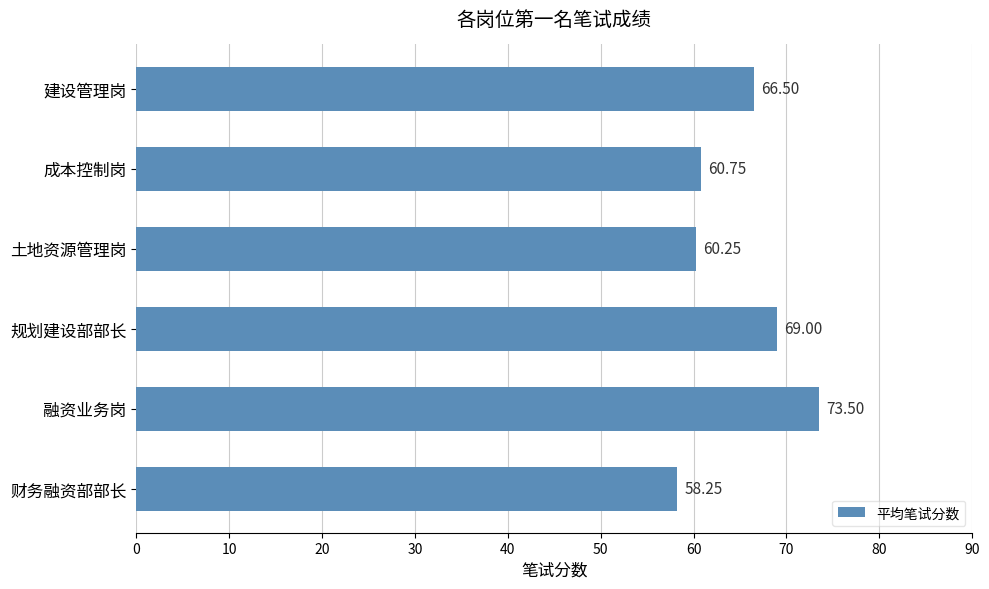

What is the average value?

64.7